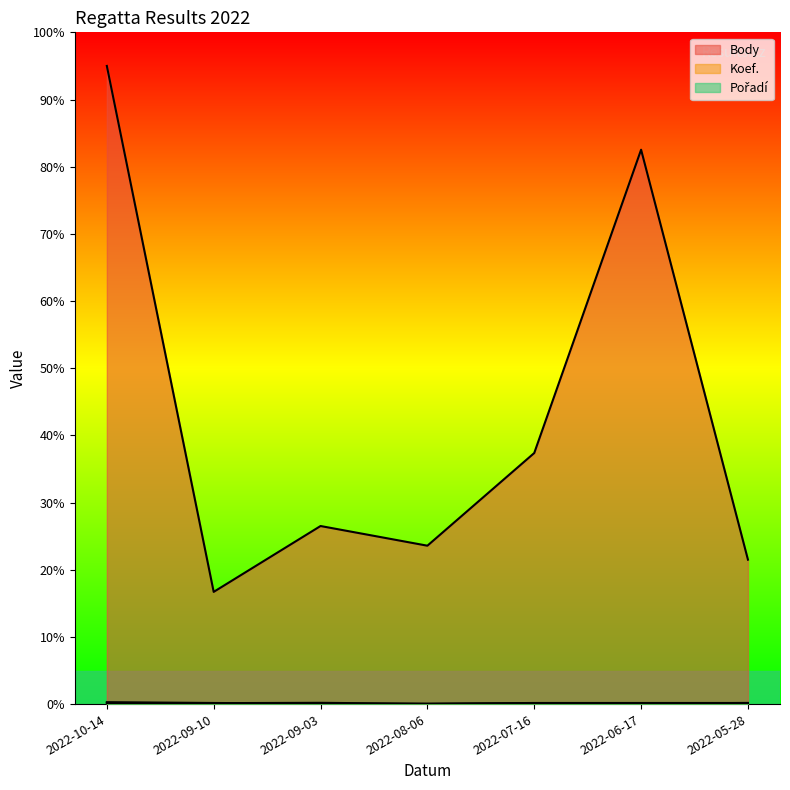

What is the difference between the Body values at 2022-05-28 and 2022-09-03?

5.0